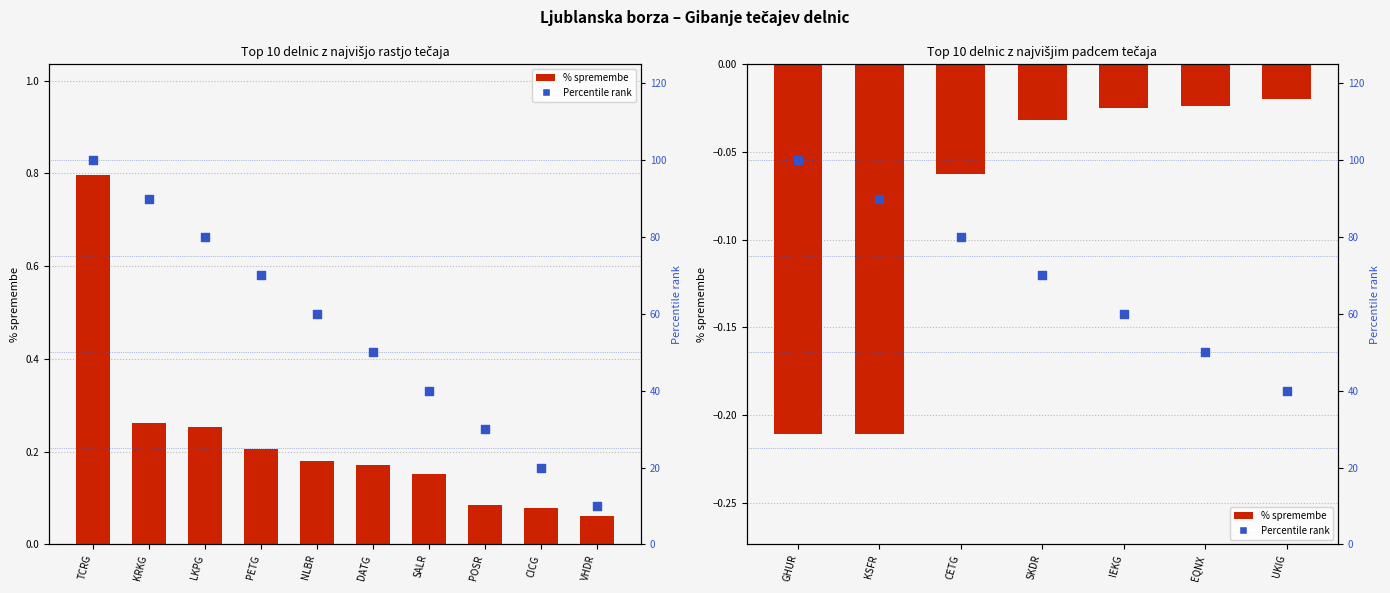

Which has a higher value, SALR or DATG?

DATG